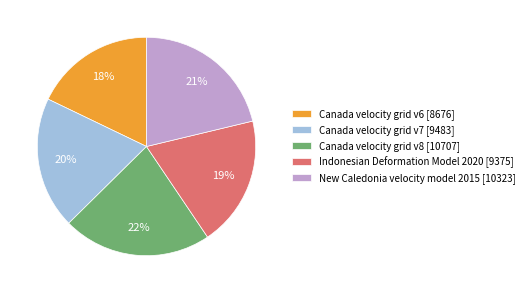

Which has a higher value, Canada velocity grid v8 or New Caledonia velocity model 2015?

Canada velocity grid v8